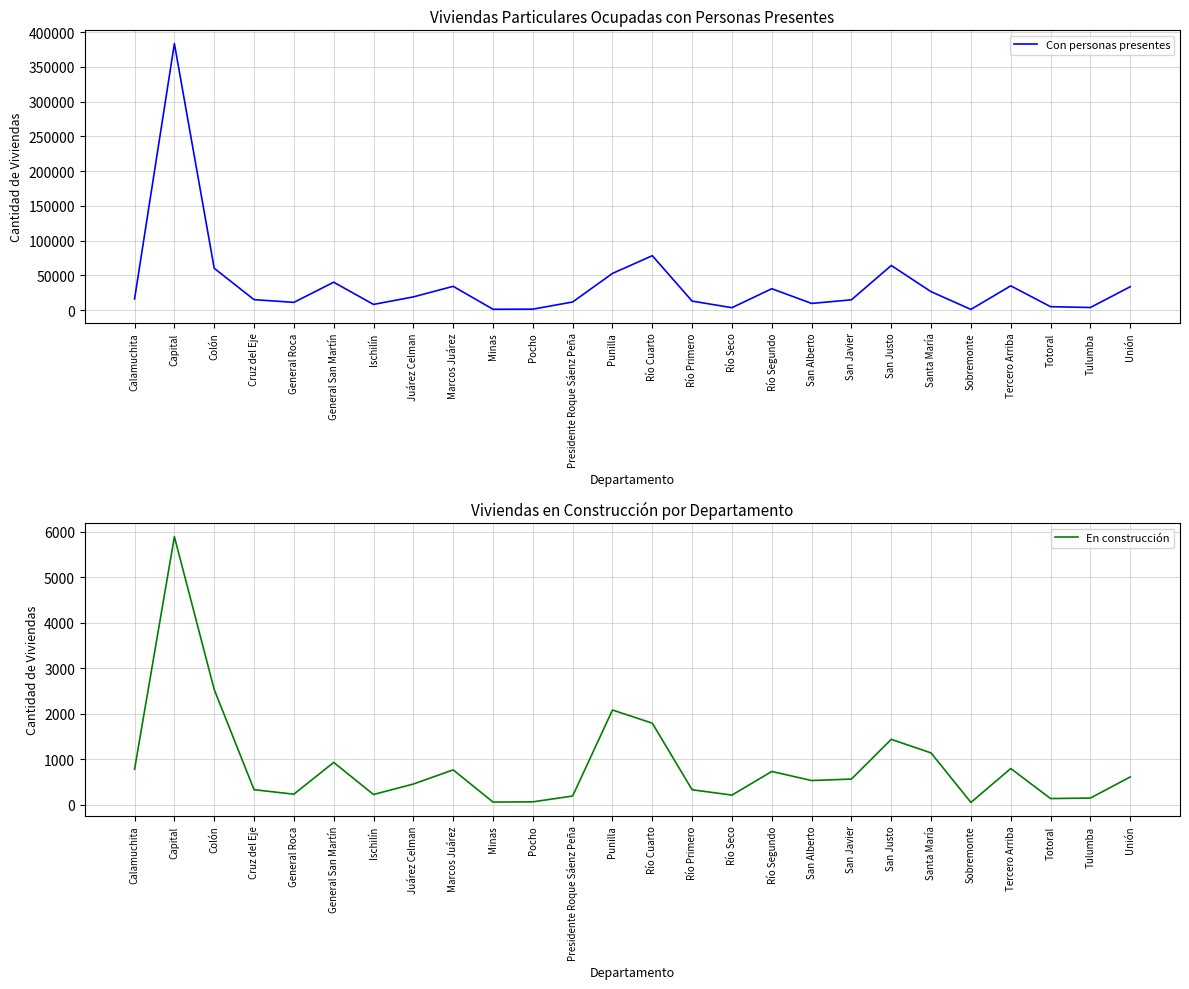

True or false: Con personas presentes and En construcción intersect in this chart.

False